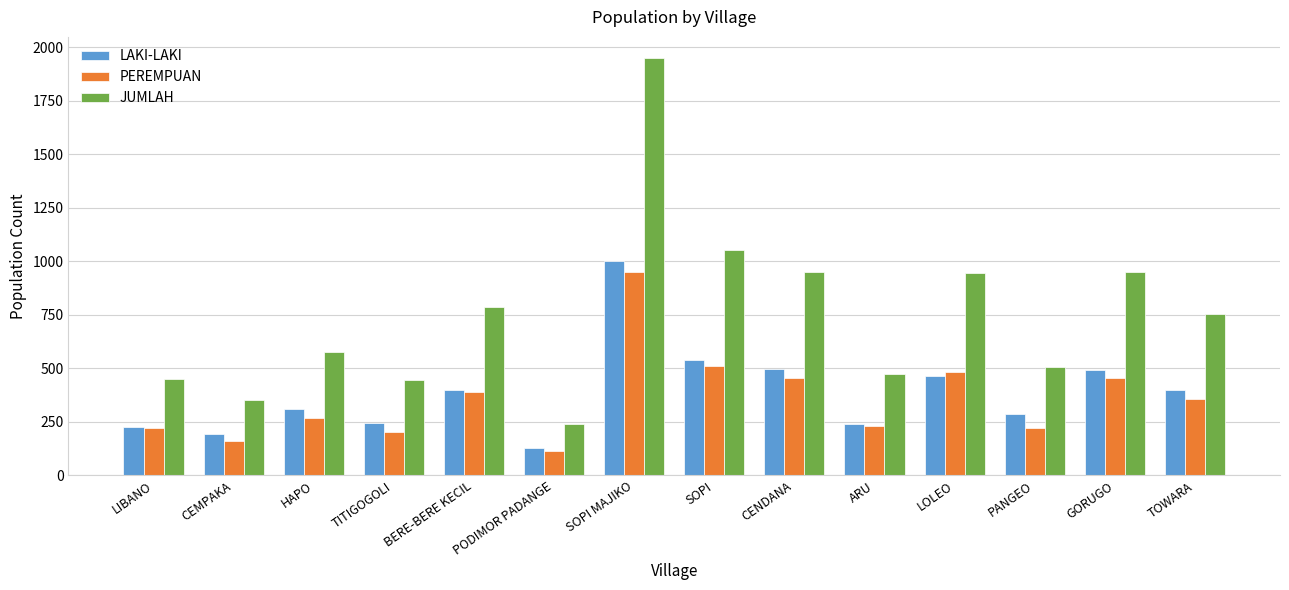

How many bars are there in each group?

3